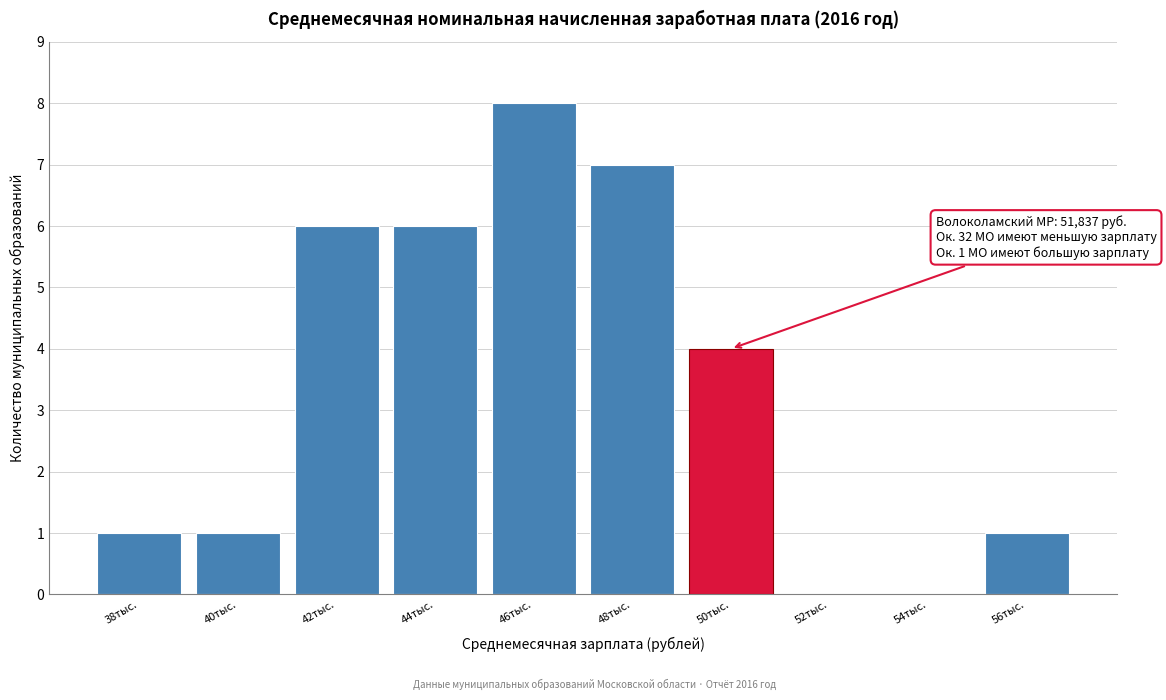

Reading left to right, transcribe all the data shown in this chart.

38тыс.=1	40тыс.=1	42тыс.=6	44тыс.=6	46тыс.=8	48тыс.=7	50тыс.=4	52тыс.=0	54тыс.=0	56тыс.=1